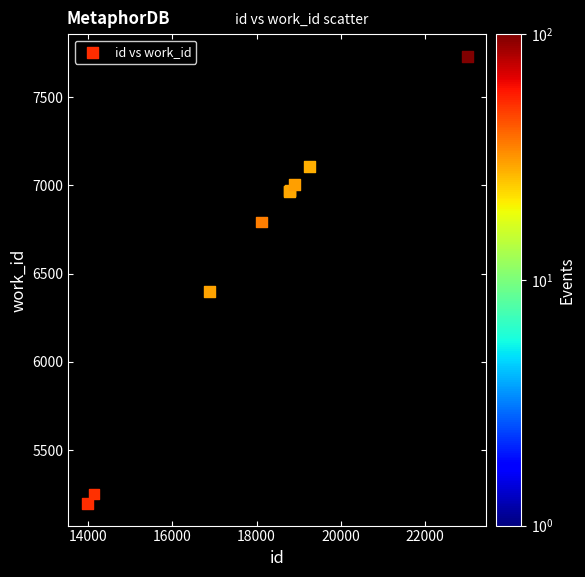

What Y value in the scatter plot is closest to 6464?

6397